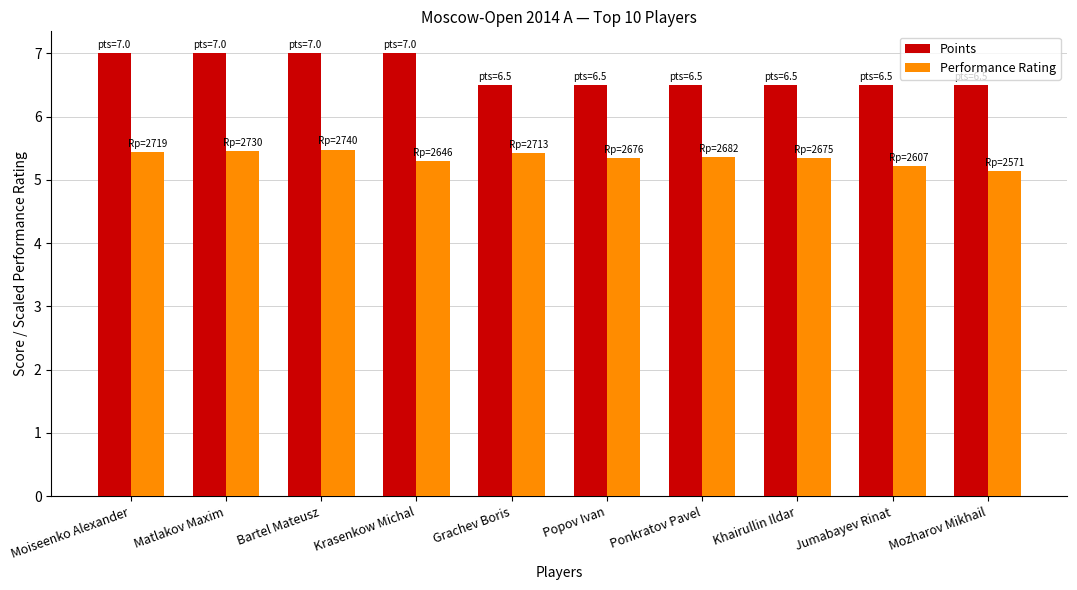

What is the sum of all Points values?

67.0